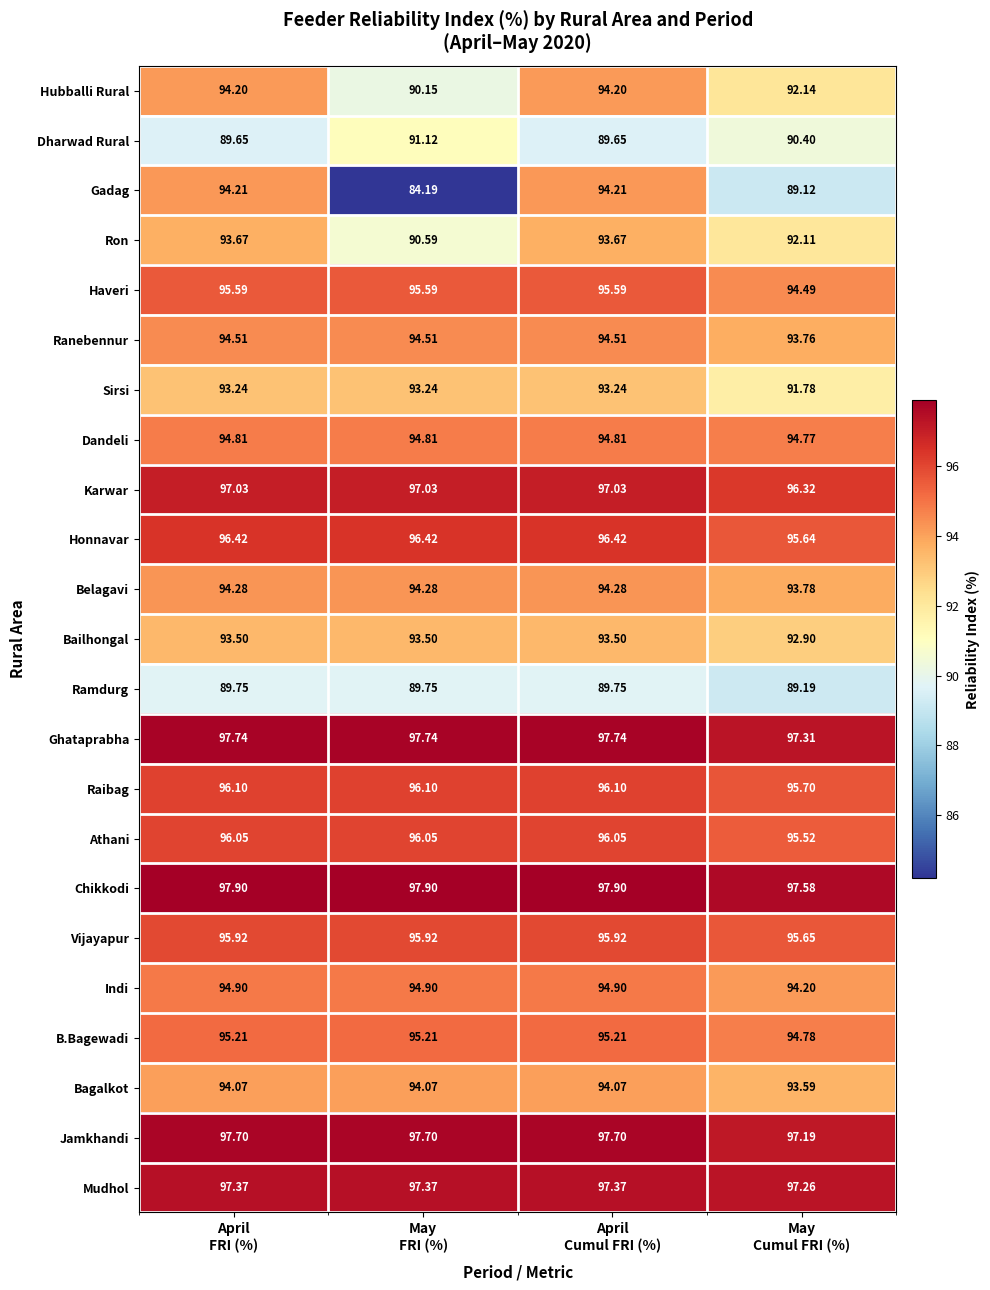

List the series in order of their peak value, lowest first.

Ramdurg, Dharwad Rural, Sirsi, Bailhongal, Ron, Bagalkot, Hubballi Rural, Gadag, Belagavi, Ranebennur, Dandeli, Indi, B.Bagewadi, Haveri, Vijayapur, Athani, Raibag, Honnavar, Karwar, Mudhol, Jamkhandi, Ghataprabha, Chikkodi